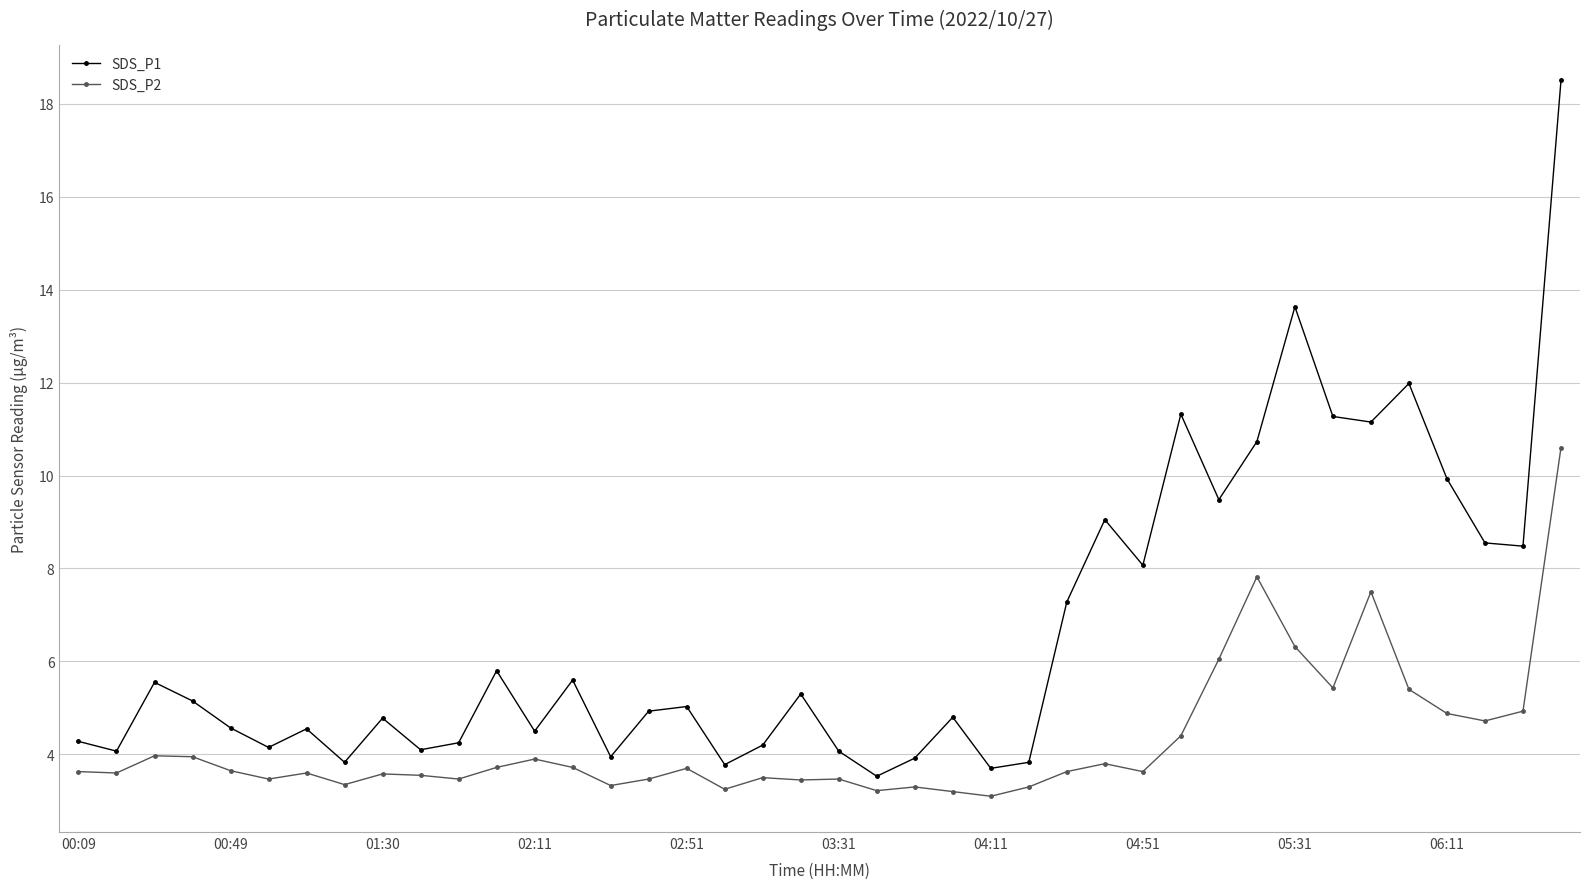

Which series has the largest total across all categories?

SDS_P1